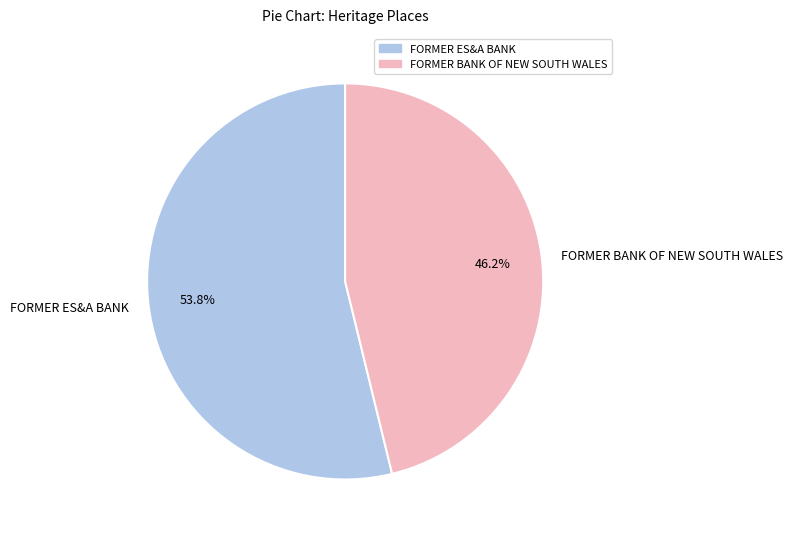

To the nearest percent, what is the difference between the largest and smallest slice percentages?

8%